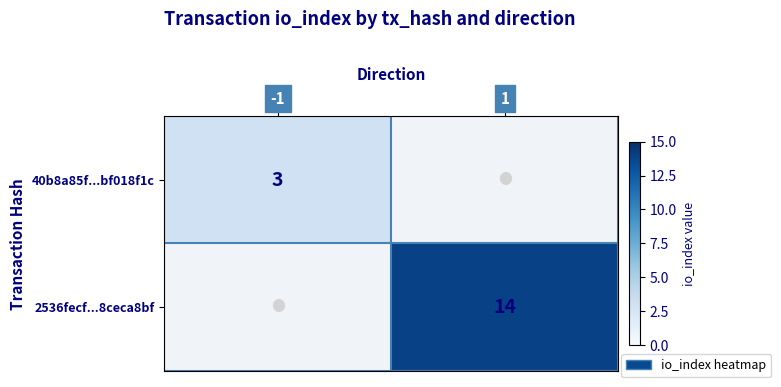

The value of 2536fecf...8ceca8bf at 1 is 4. True or false?

False